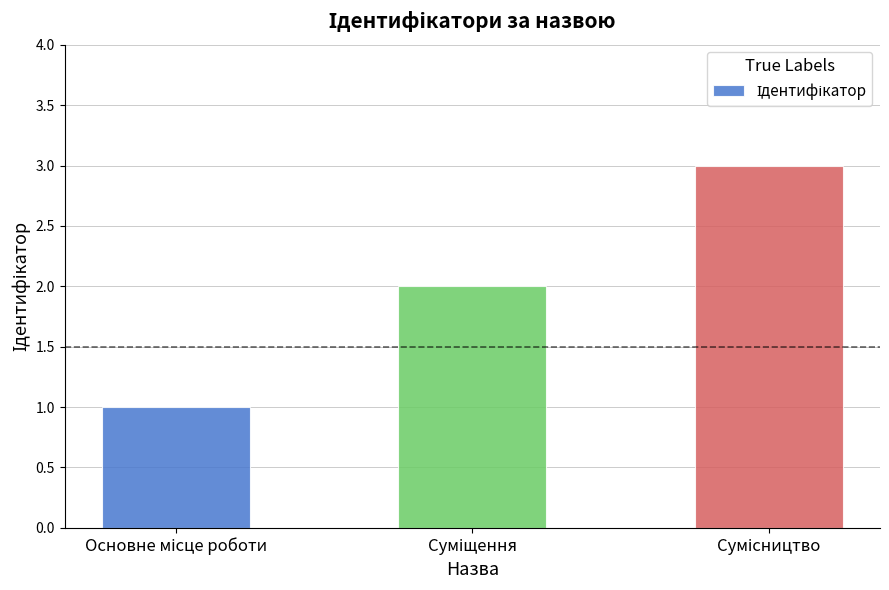

What is the sum of all values?

6